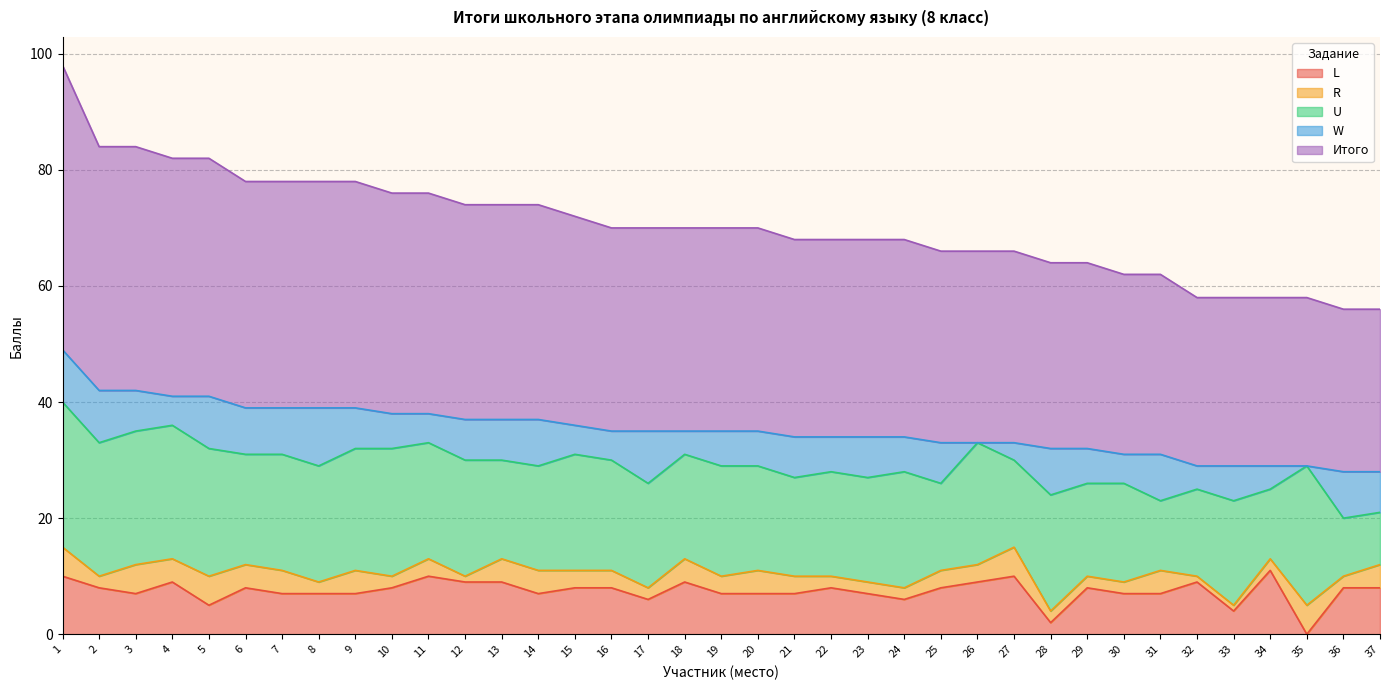

Where do L and R first cross each other?

34 and 35